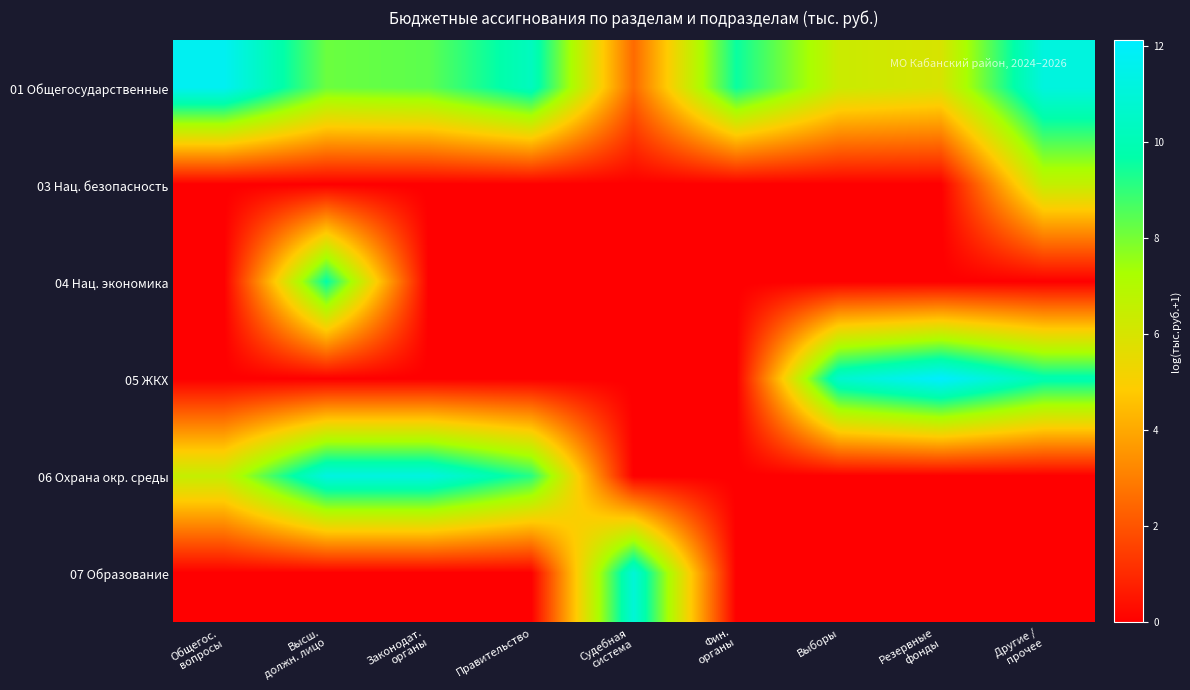

How many series are shown in this chart?

6